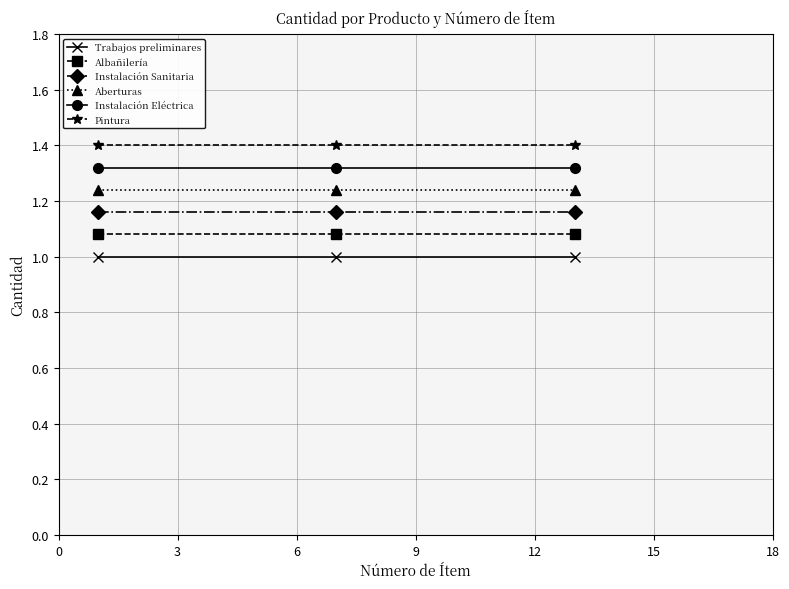

What are all the series names shown in the legend?

Trabajos preliminares, Albañilería, Instalación Sanitaria, Aberturas, Instalación Eléctrica, Pintura